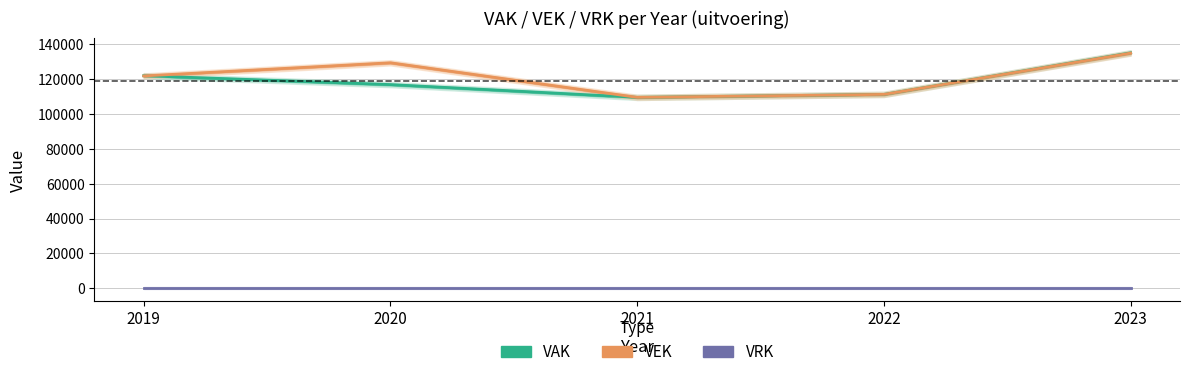

What is the total value across all series at 2022?

222606